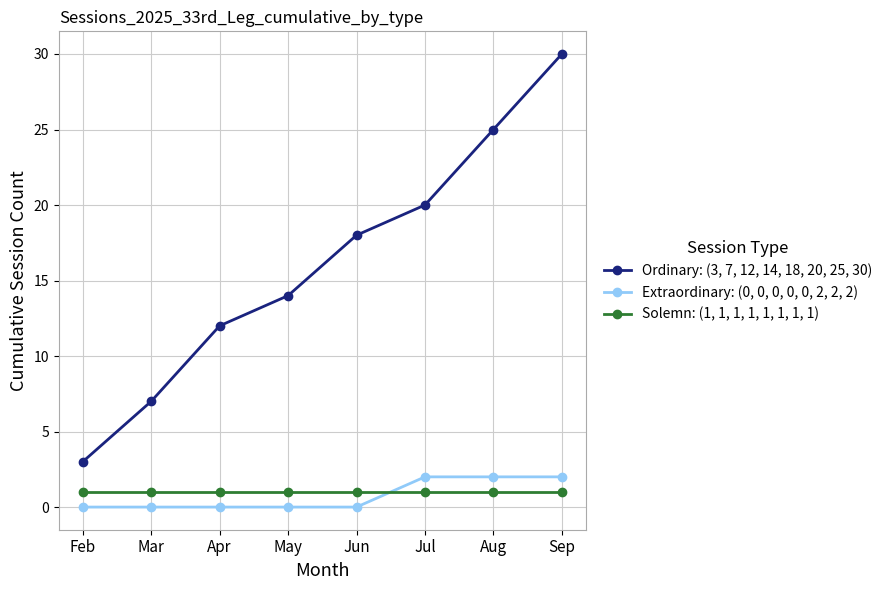

How many lines are shown in the chart?

3